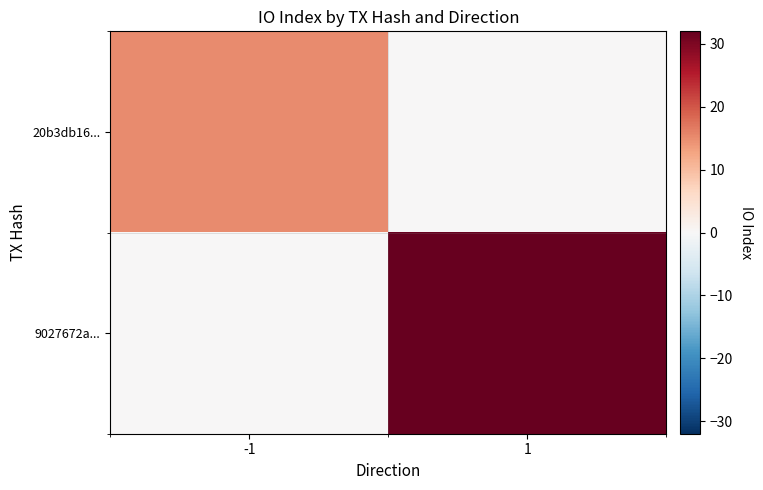

Rank the series by their average value, from highest to lowest.

9027672a..., 20b3db16...